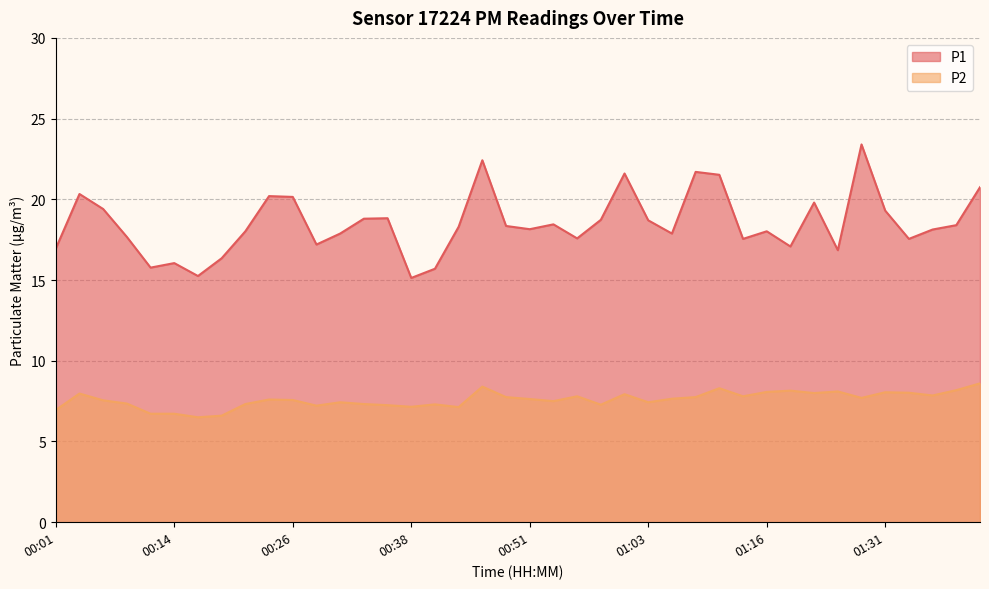

Is the value of P2 at 00:09 greater than the value of P1 at 00:09?

No